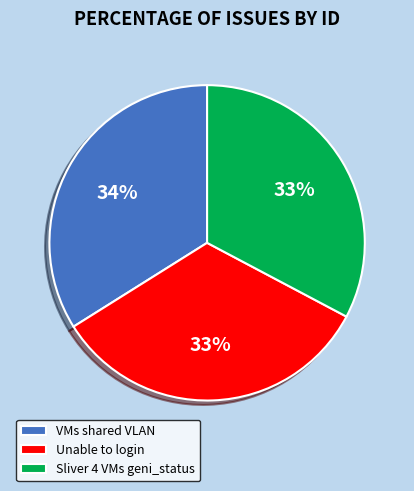

Is the sum of VMs shared VLAN and Unable to login greater than half?

Yes